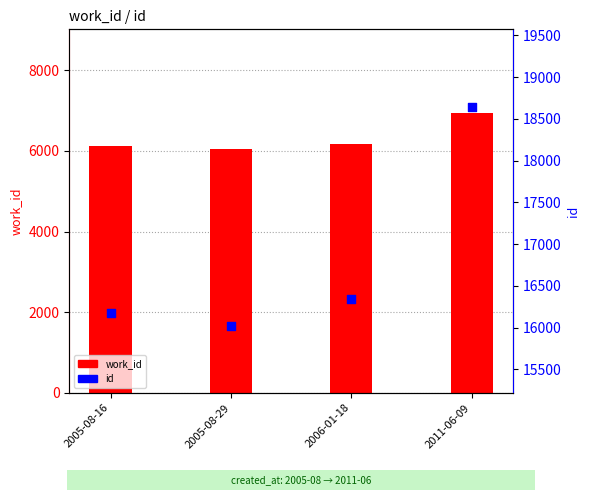

At how many categories does at least one series exceed 8606?

4